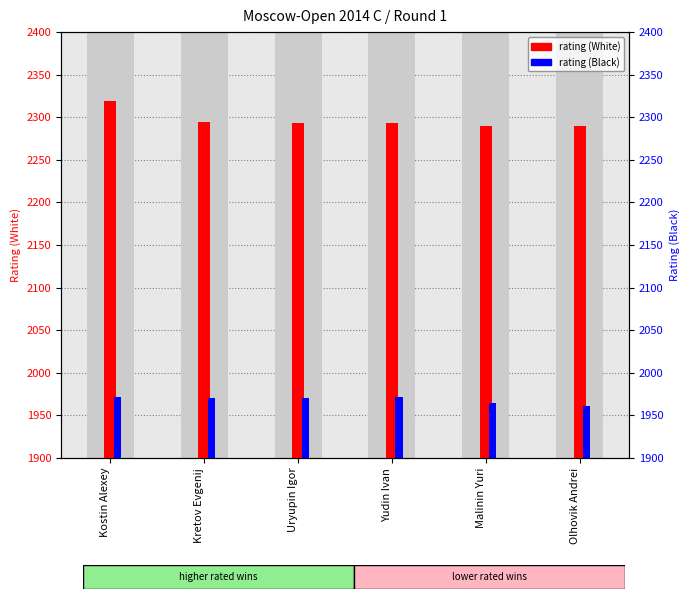

What are all the series names shown in the legend?

rating (White), rating (Black)